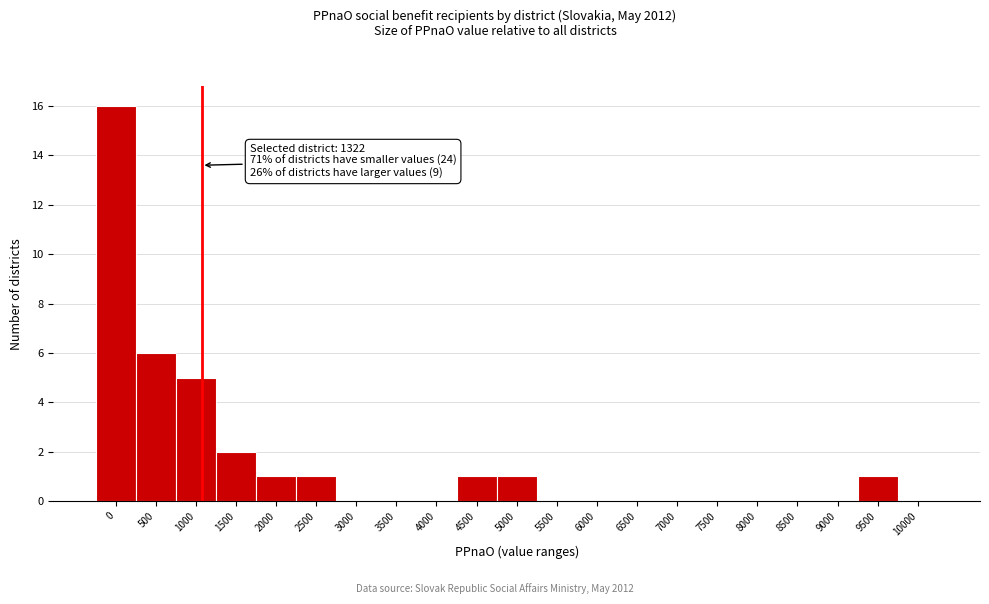

Reading left to right, what are all the values shown in this chart?

0=16	500=6	1000=5	1500=2	2000=1	2500=1	3000=0	3500=0	4000=0	4500=1	5000=1	5500=0	6000=0	6500=0	7000=0	7500=0	8000=0	8500=0	9000=0	9500=1	10000=0